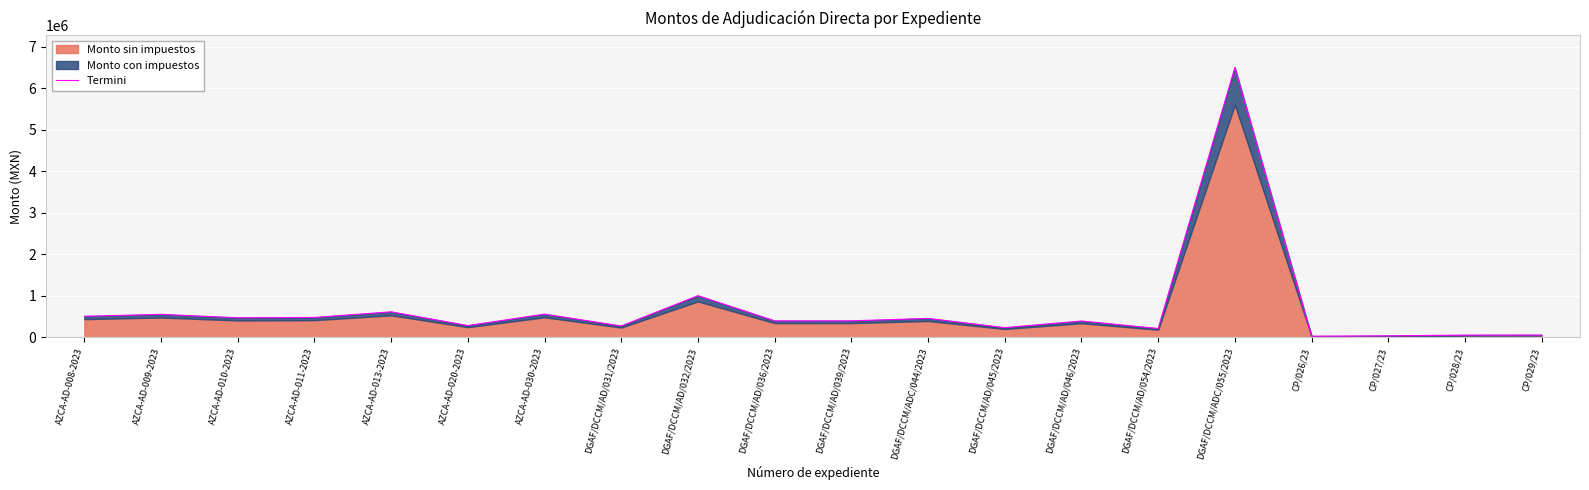

What value does the data have at DGAF/DCCM/AD/054/2023?

208800.0